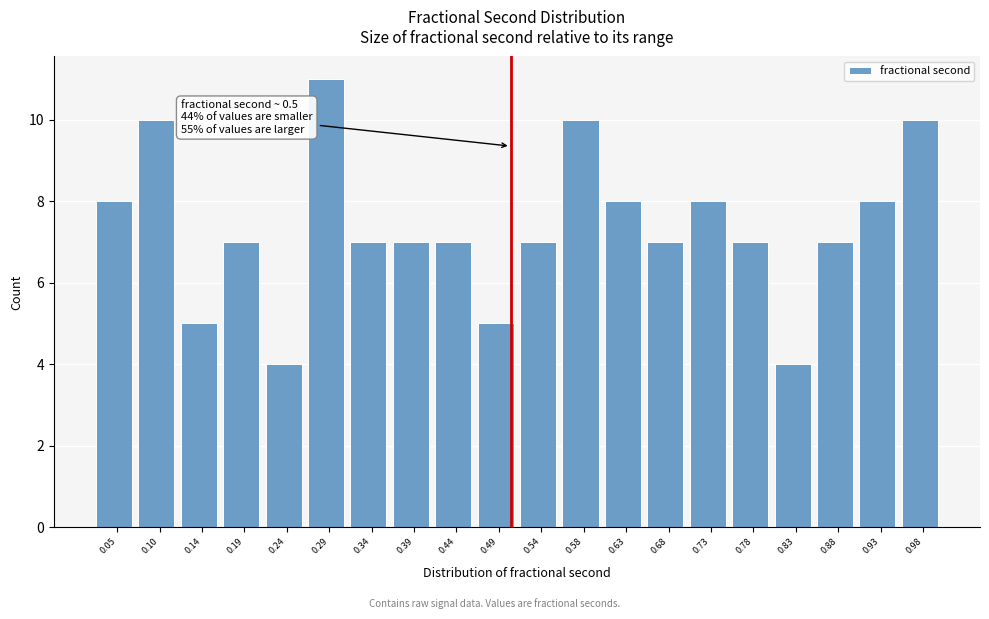

Over which range of the x-axis is the bar tallest?

0.265 to 0.315